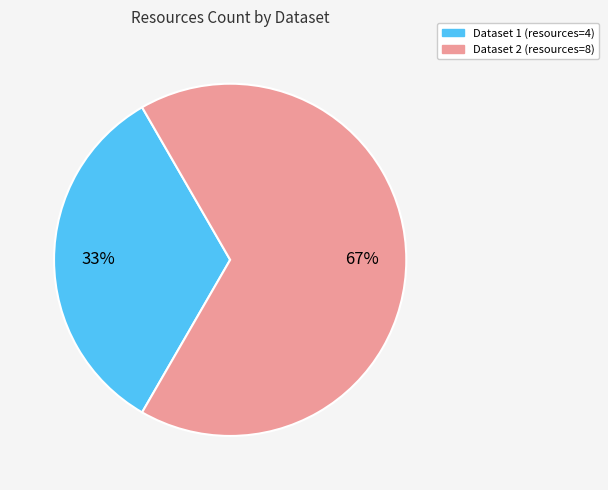

To the nearest percent, what is the average slice percentage?

50%